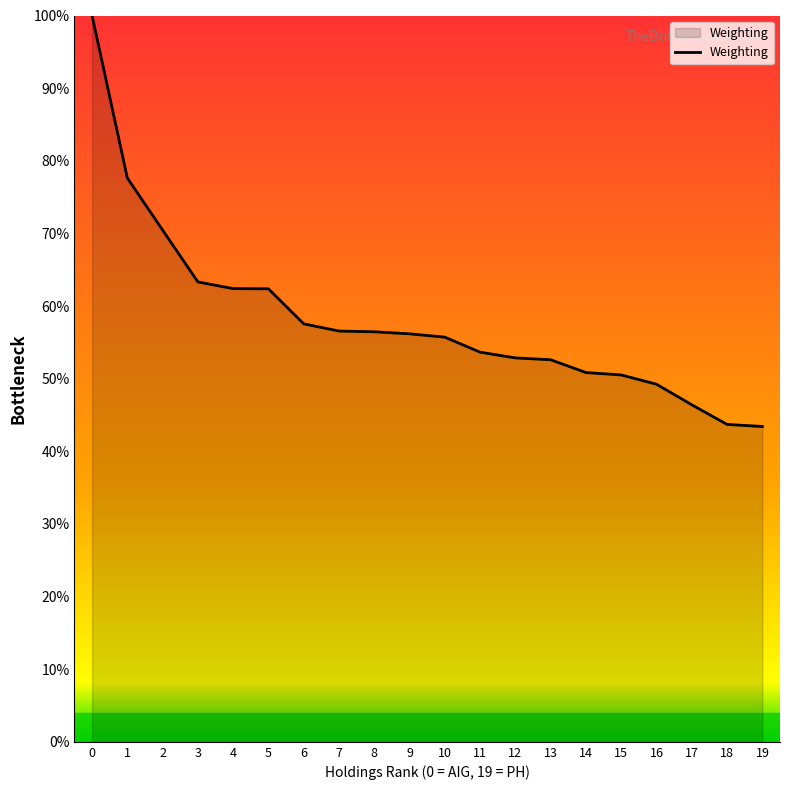

True or false: the data shows 33.5 at 13.

False